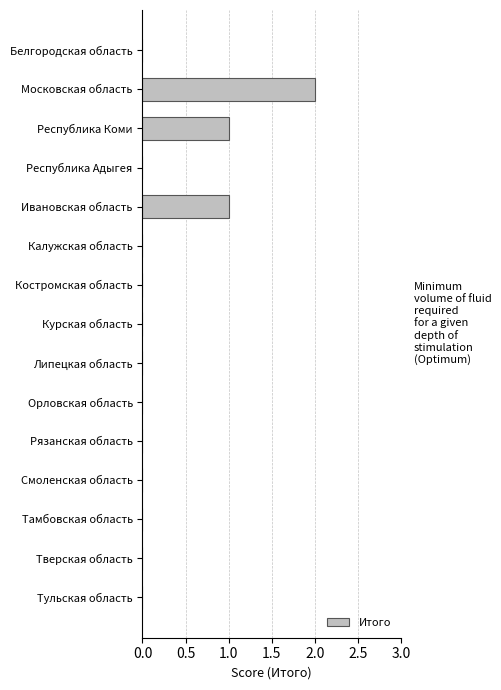

Which label corresponds to the largest value in the chart?

Московская область